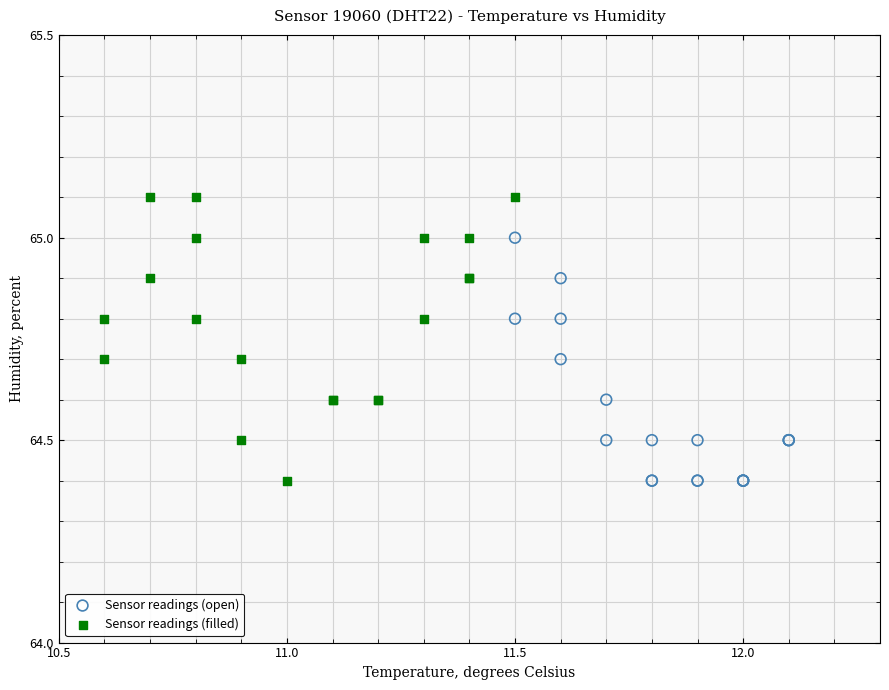

Which series reaches the maximum Y coordinate?

Sensor readings (filled)